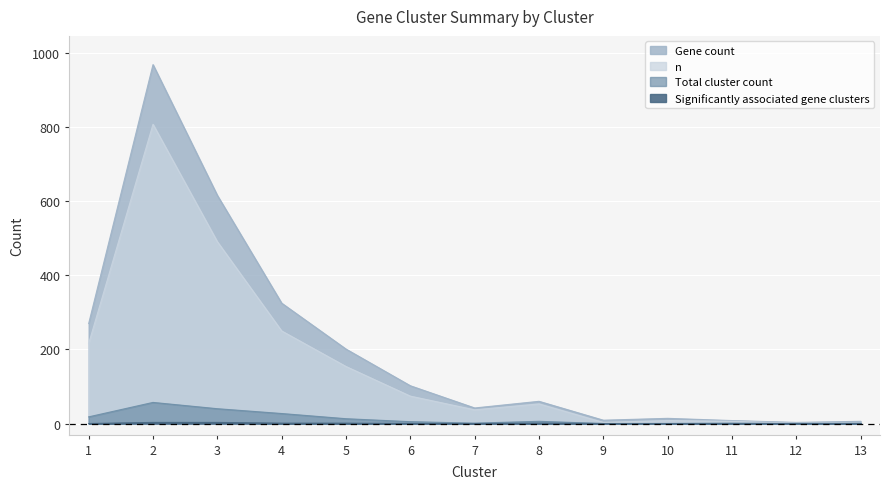

Count the number of categories in the chart.

13